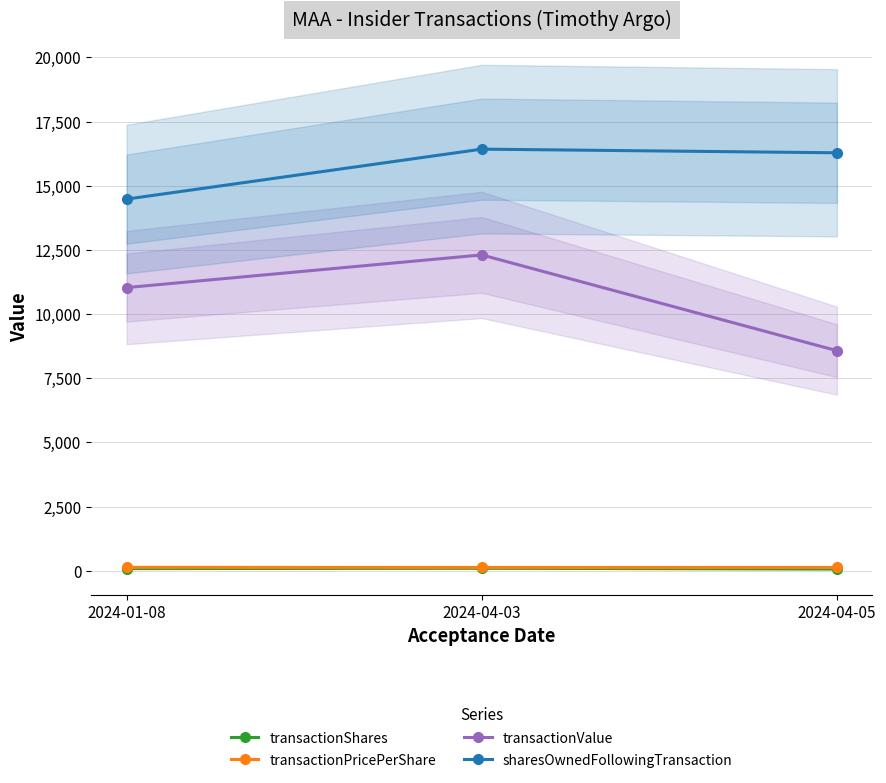

What is the spread (max minus min) of values at 2024-04-03?

16329.0